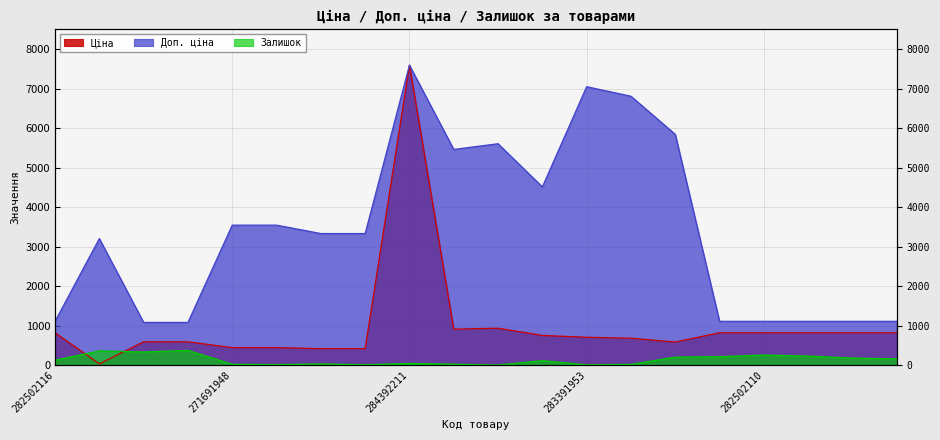

Rank the series at 271712227 from highest to lowest value.

Доп. ціна, Ціна, Залишок